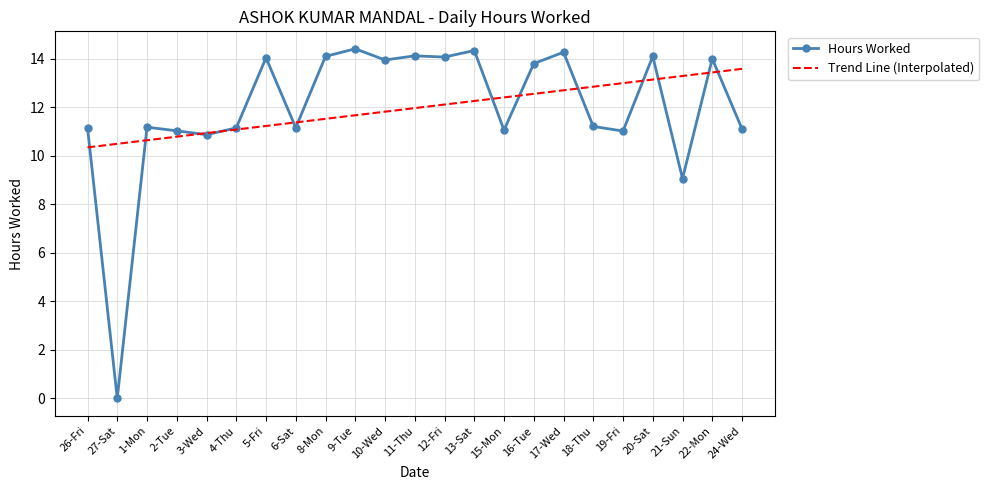

Is the value of Hours Worked at 8-Mon greater than the value of Trend Line (Interpolated) at 4-Thu?

Yes